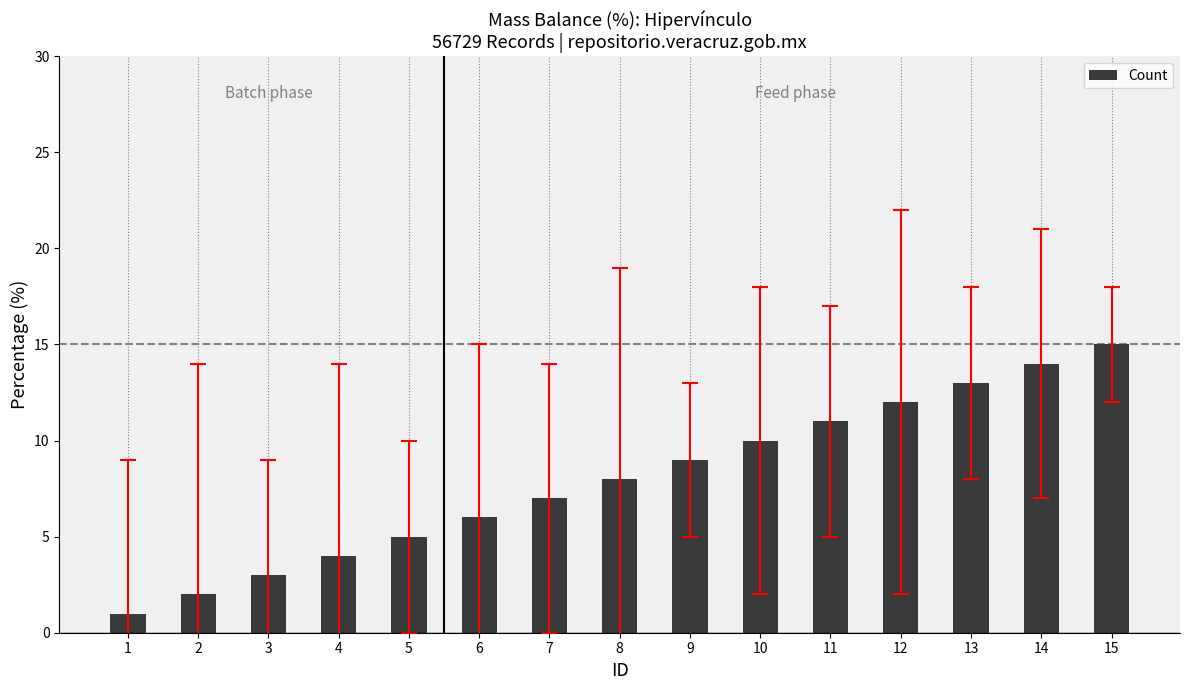

How many data points are less than 8?

7